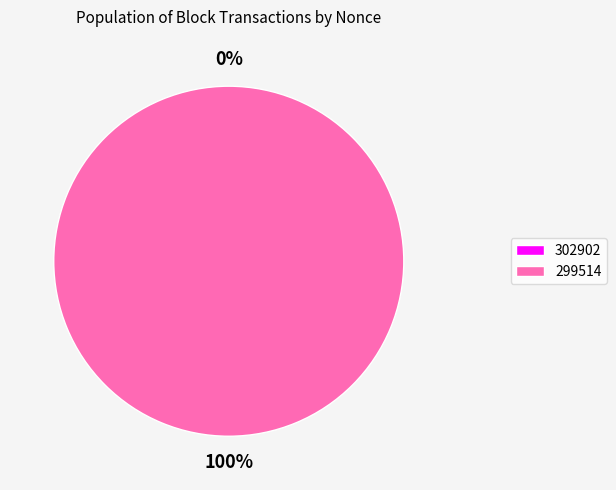

Which slice is the smallest?

302902